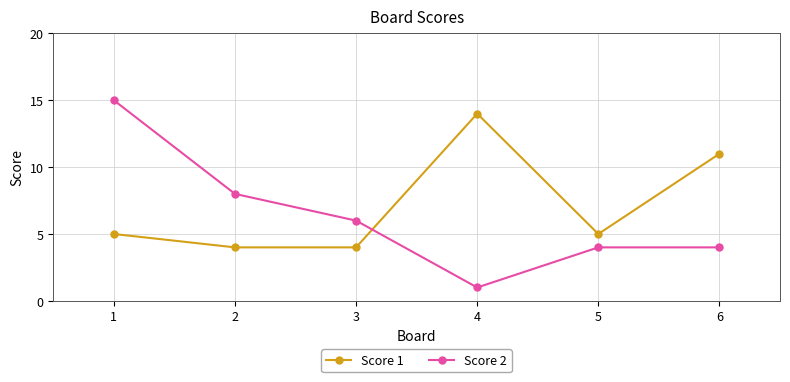

Reading left to right, transcribe all the data shown in this chart.

Score 1: 5	4	4	14	5	11
Score 2: 15	8	6	1	4	4